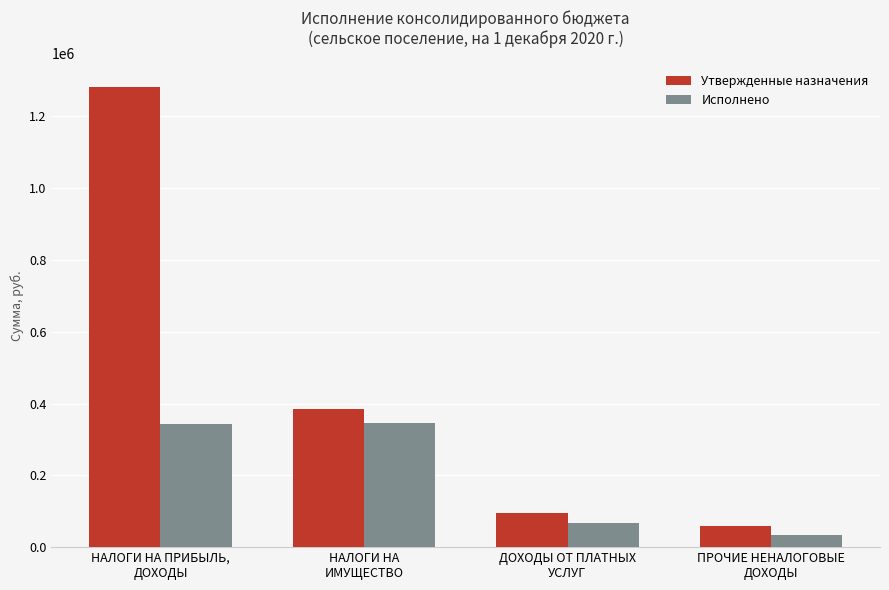

List the series in order of their overall mean, lowest first.

Исполнено, Утвержденные назначения